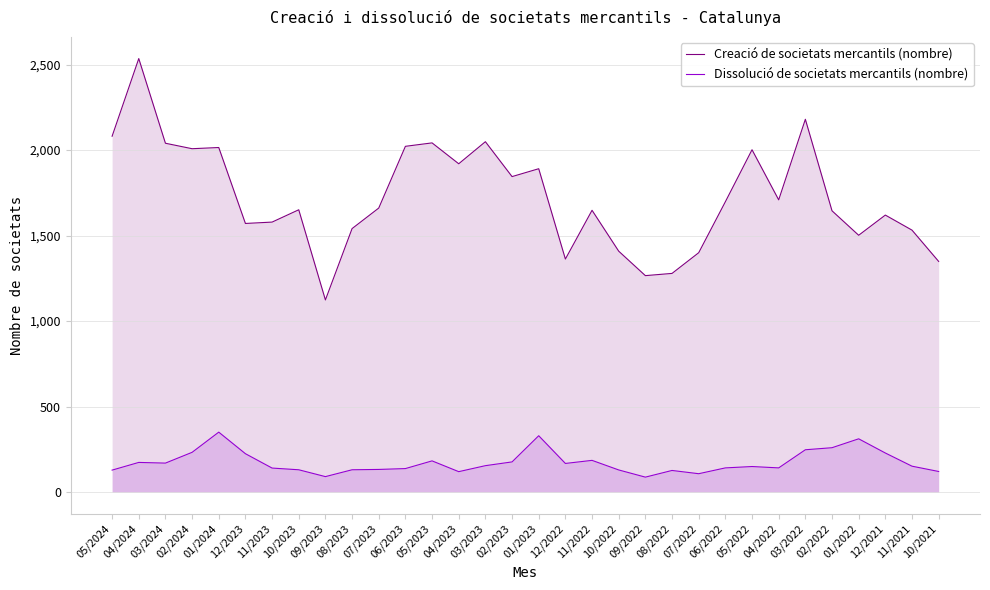

Reading right to left, list all the values displayed in this chart.

Creació de societats mercantils (nombre): 10/2021=1349	11/2021=1532	12/2021=1620	01/2022=1502	02/2022=1645	03/2022=2180	04/2022=1709	05/2022=2002	06/2022=1698	07/2022=1400	08/2022=1279	09/2022=1266	10/2022=1409	11/2022=1648	12/2022=1363	01/2023=1891	02/2023=1845	03/2023=2049	04/2023=1920	05/2023=2042	06/2023=2022	07/2023=1661	08/2023=1541	09/2023=1124	10/2023=1651	11/2023=1579	12/2023=1571	01/2024=2015	02/2024=2008	03/2024=2040	04/2024=2535	05/2024=2081
Dissolució de societats mercantils (nombre): 10/2021=121	11/2021=152	12/2021=229	01/2022=312	02/2022=260	03/2022=248	04/2022=142	05/2022=150	06/2022=142	07/2022=108	08/2022=127	09/2022=88	10/2022=130	11/2022=186	12/2022=168	01/2023=330	02/2023=177	03/2023=155	04/2023=120	05/2023=183	06/2023=138	07/2023=133	08/2023=131	09/2023=91	10/2023=131	11/2023=141	12/2023=225	01/2024=351	02/2024=233	03/2024=170	04/2024=174	05/2024=129